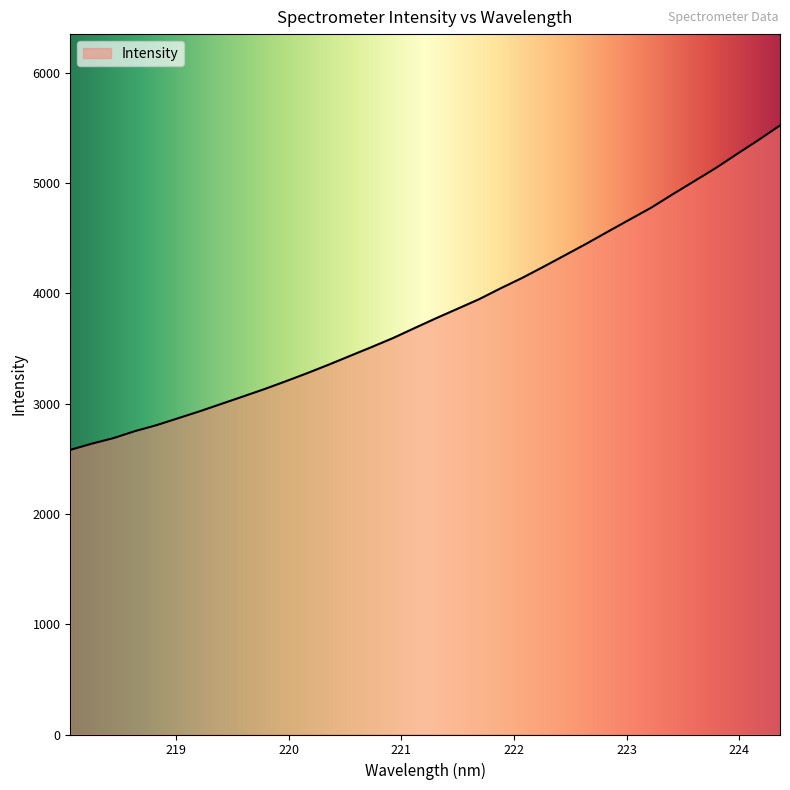

What is the minimum value shown in the chart?

2580.6